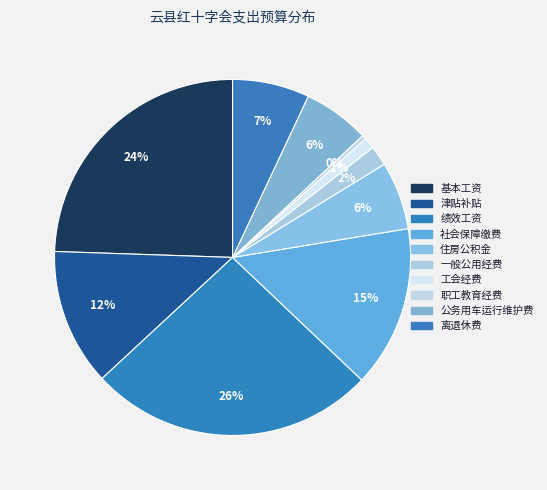

How many segments does this pie chart have?

10